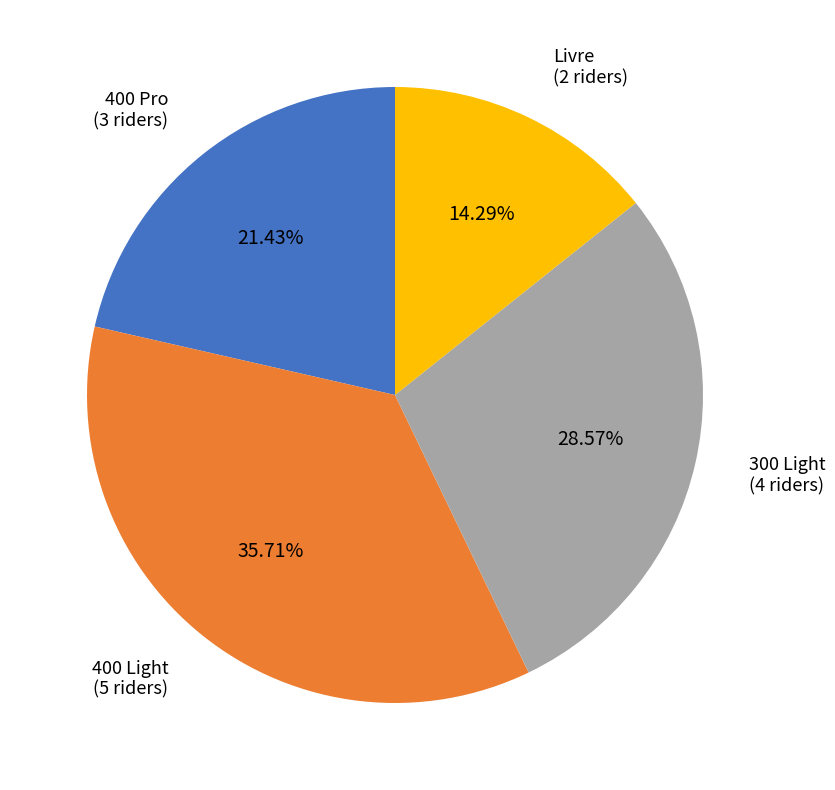

Do Livre (2 riders) and 300 Light (4 riders) together represent more than half of the pie?

No